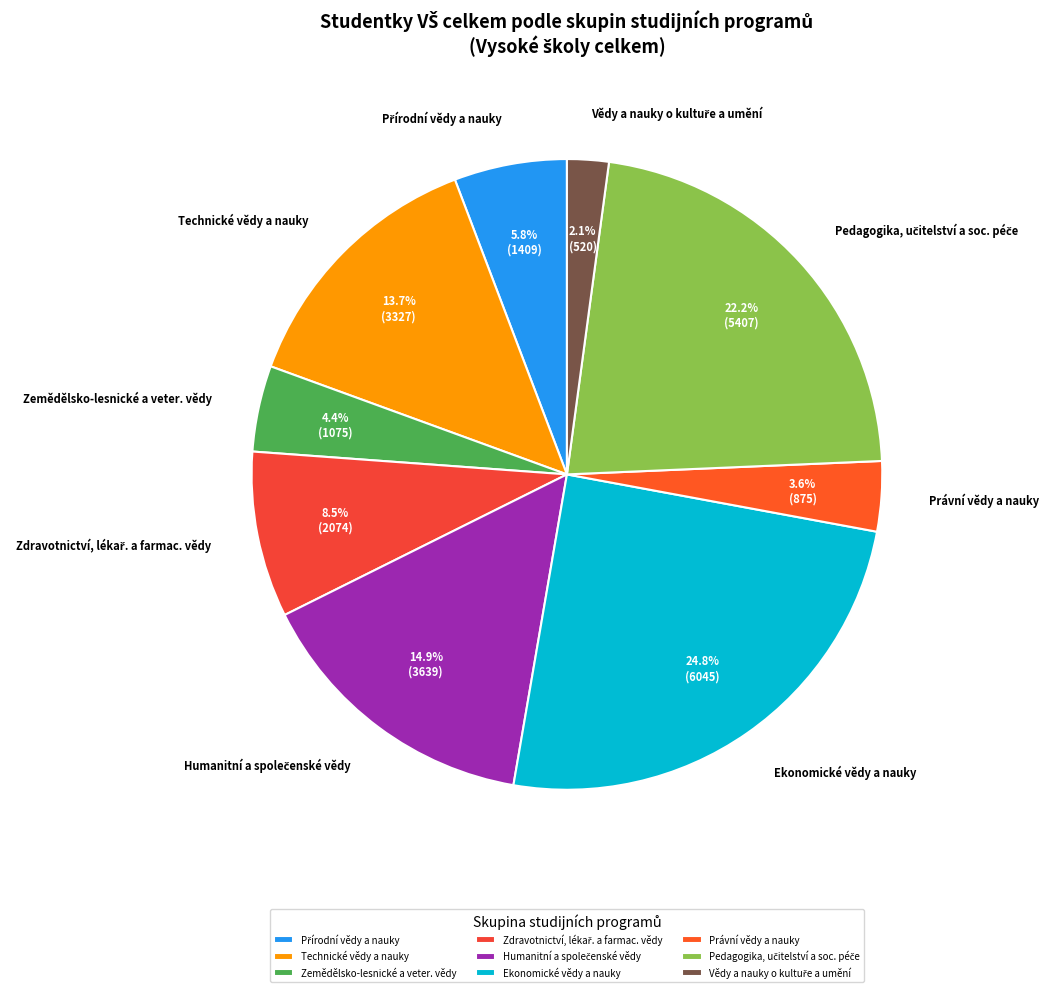

Which category has the biggest portion of the pie?

Ekonomické vědy a nauky